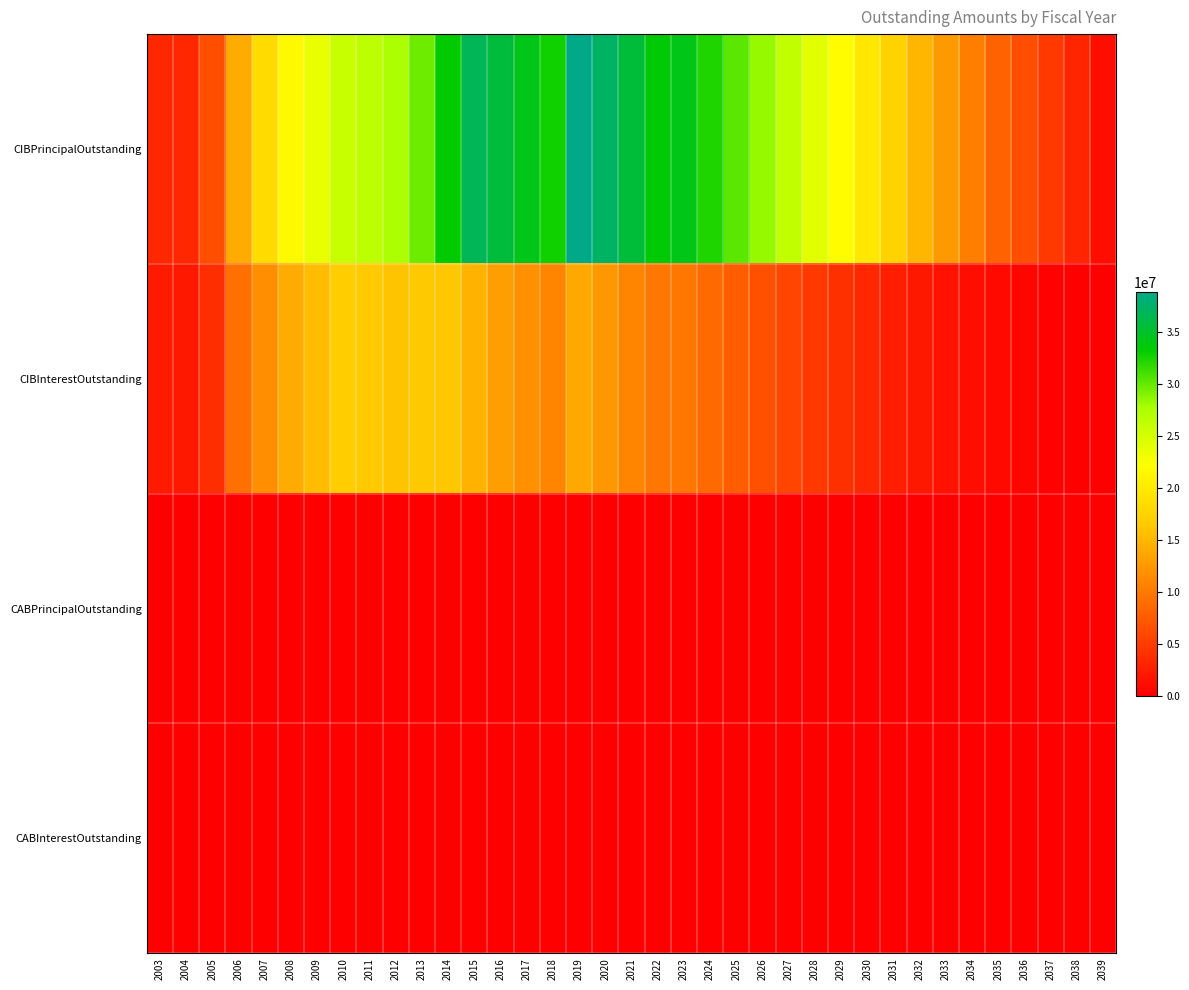

Between 2026 and 2011, which is larger?

2026